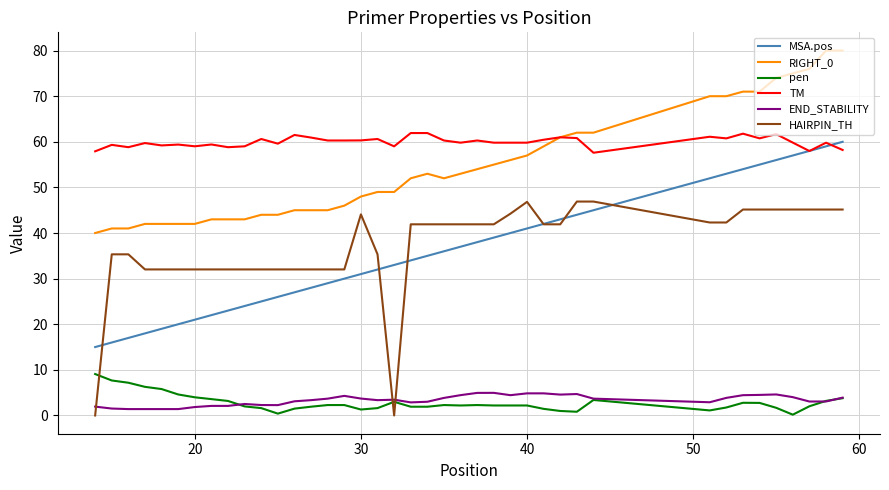

Does the chart display data point markers on the line(s)?

No